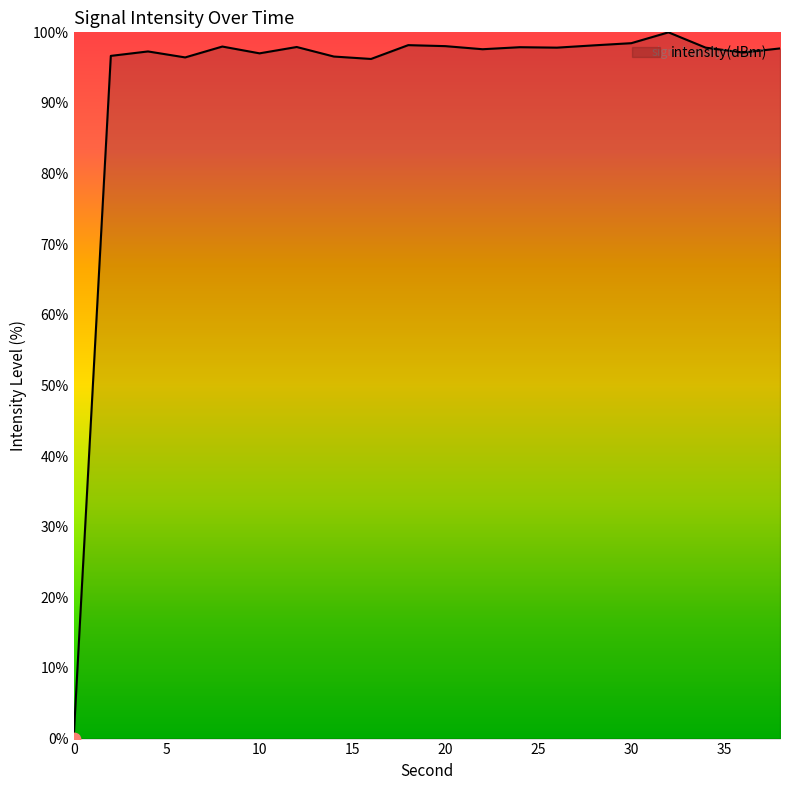

What is the difference between the maximum and minimum values?

100.0